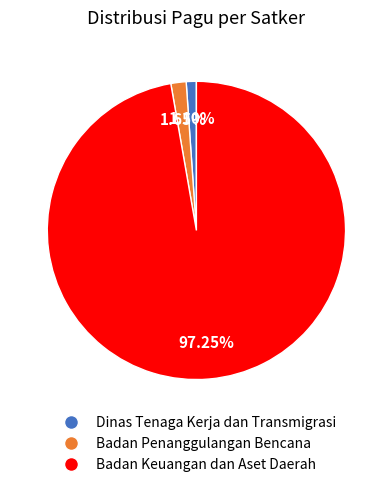

Does Badan Keuangan dan Aset Daerah account for over 50% of the chart?

Yes